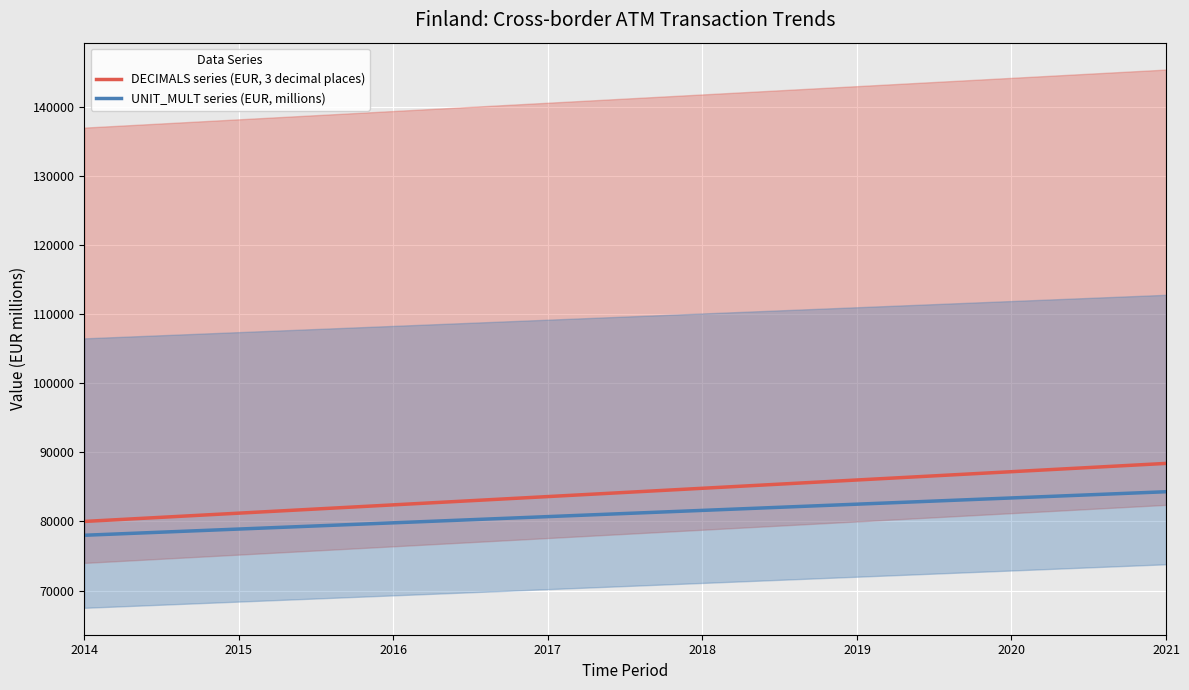

Count the DECIMALS series (EUR, 3 decimal places) values in the range 82400 to 87200.

5